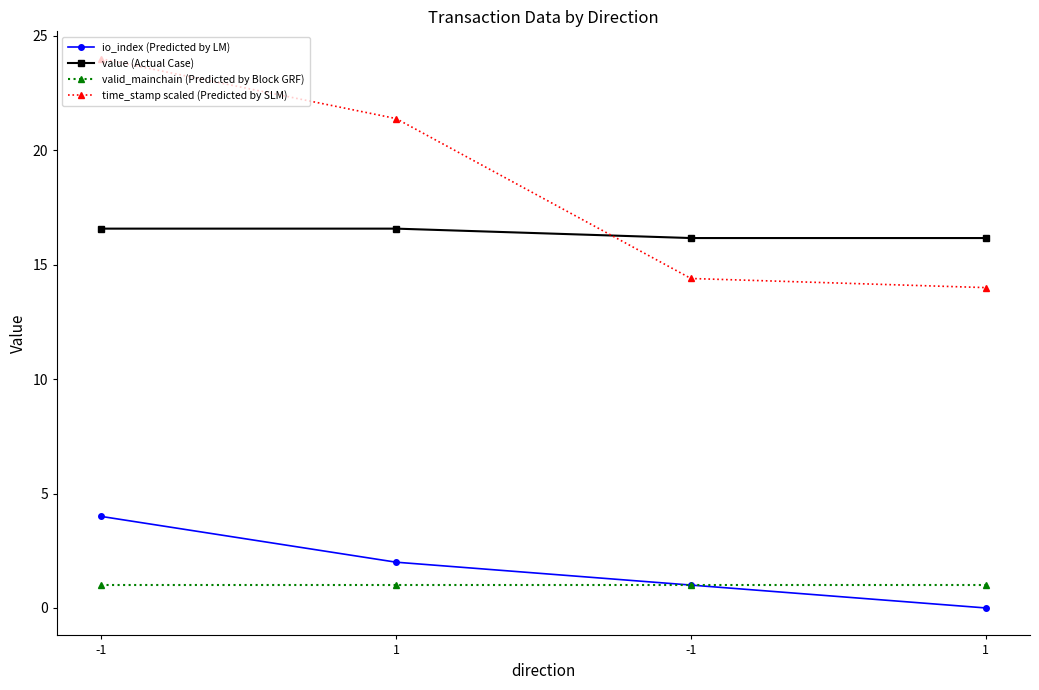

How many times do value (Actual Case) and time_stamp scaled (Predicted by SLM) cross each other?

1